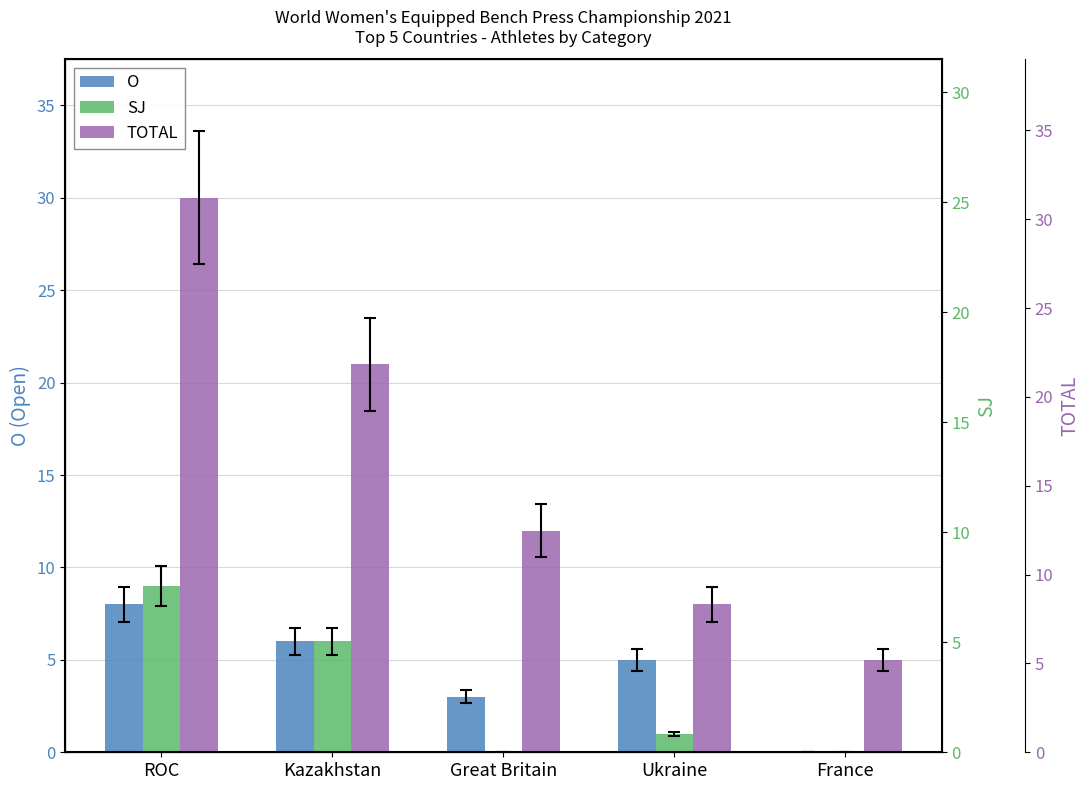

How many data points does each series have?

5